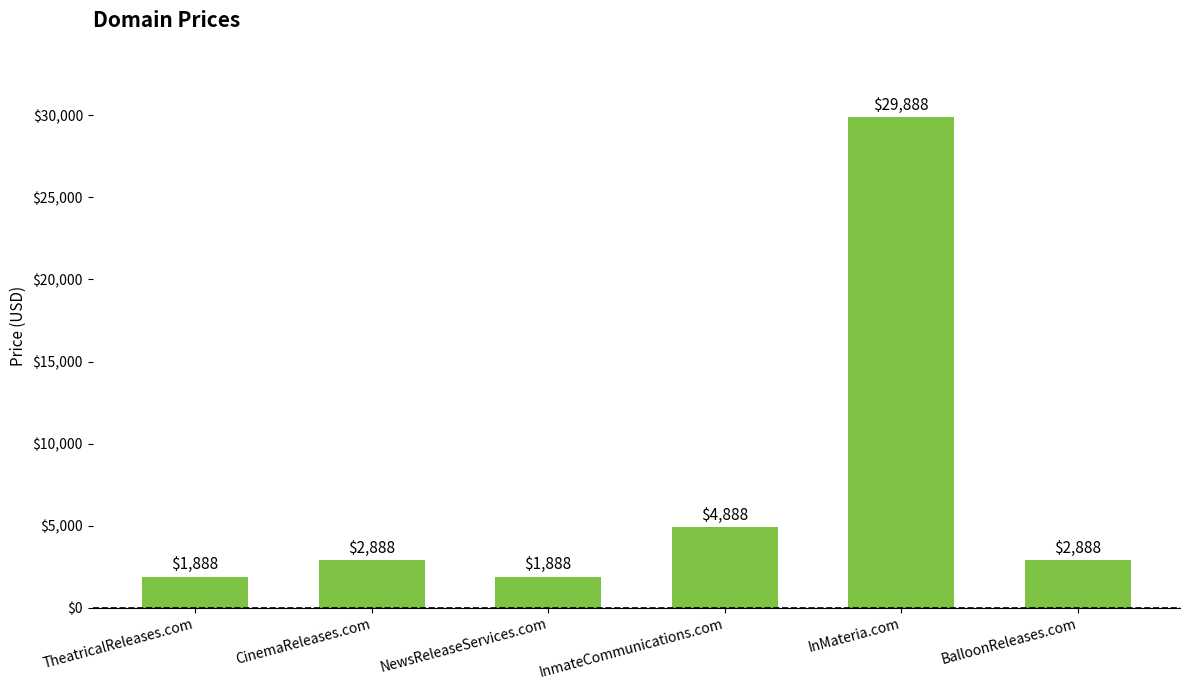

What is the sum of all values?

44328